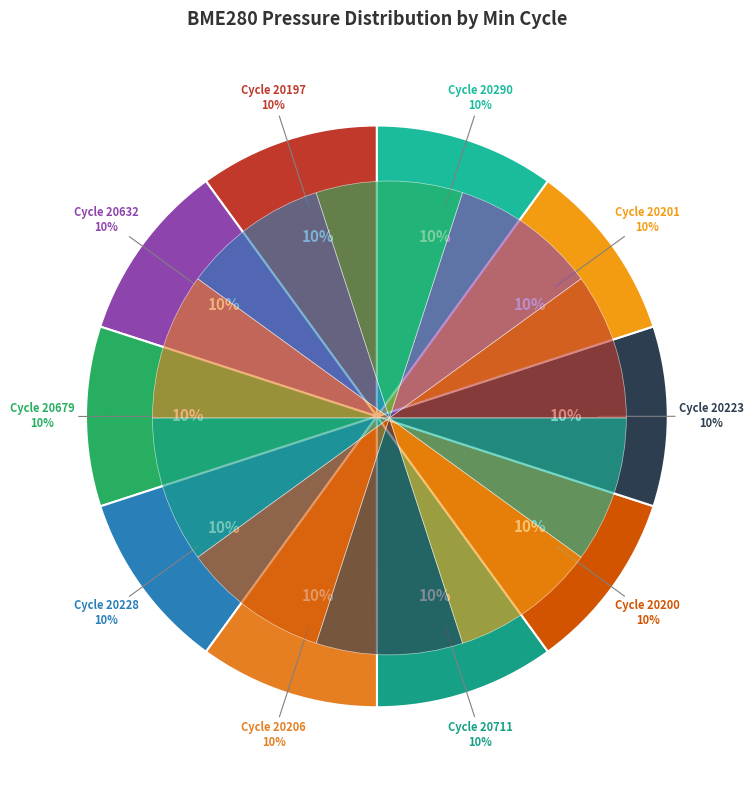

To the nearest percent, what percentage of the pie is 20290?

10%